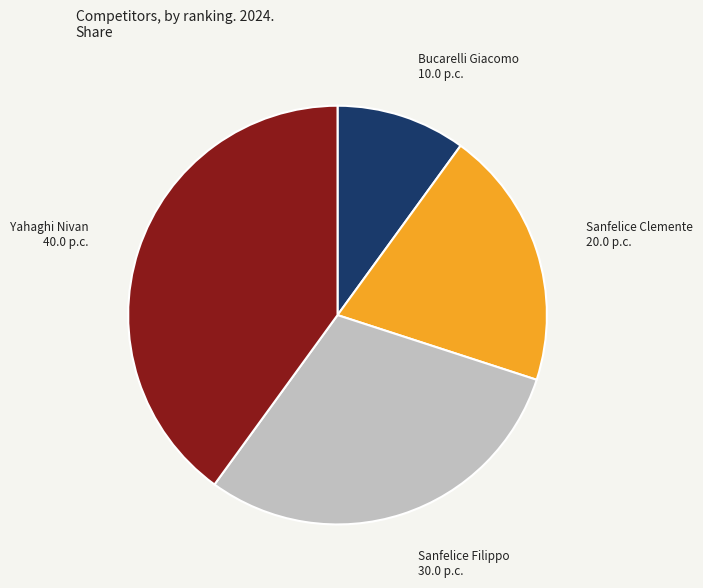

Does any single category account for the majority?

No